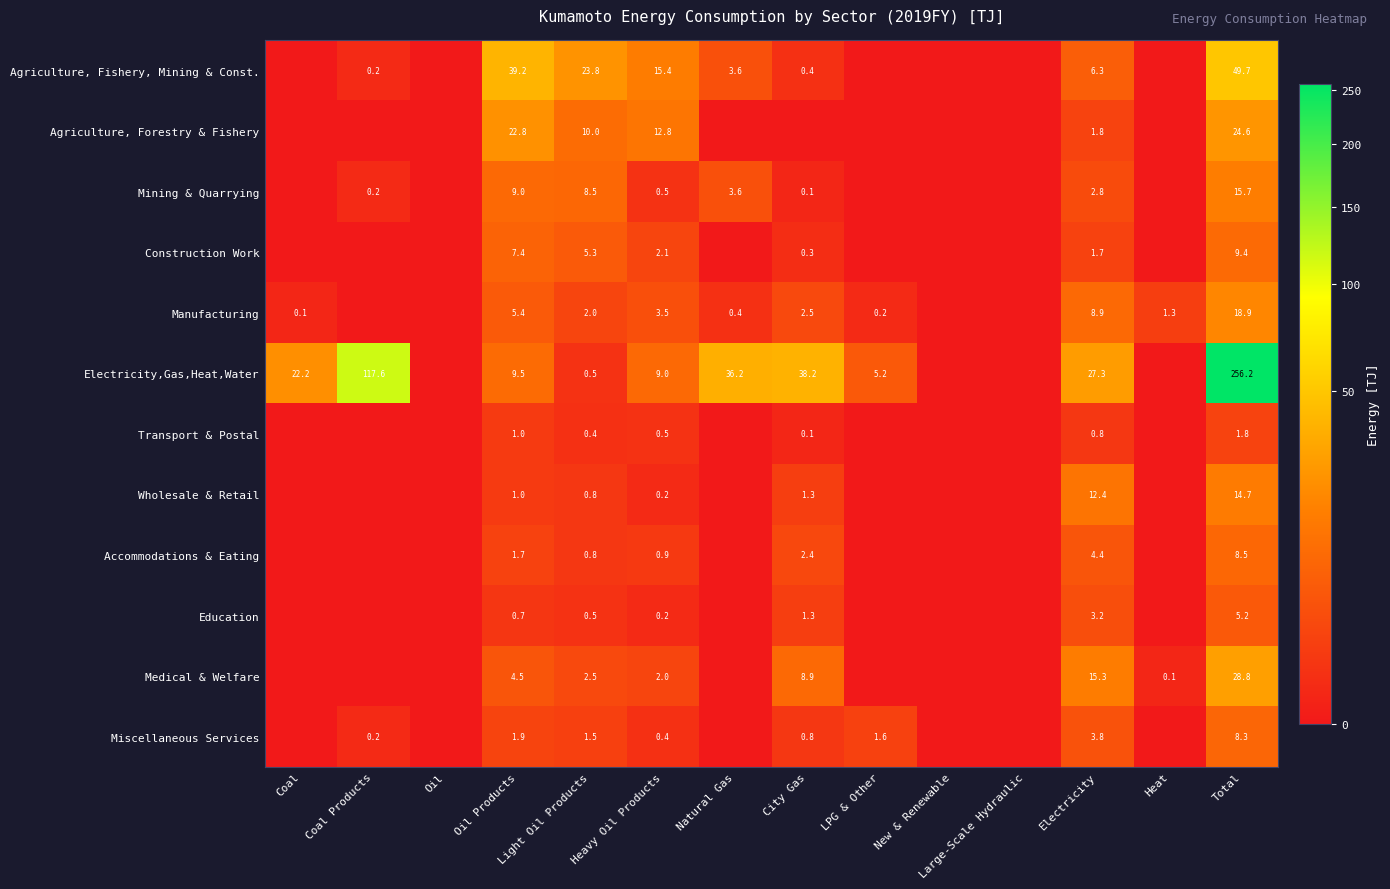

Is it true that Miscellaneous Services equals 0.3 at City Gas?

False